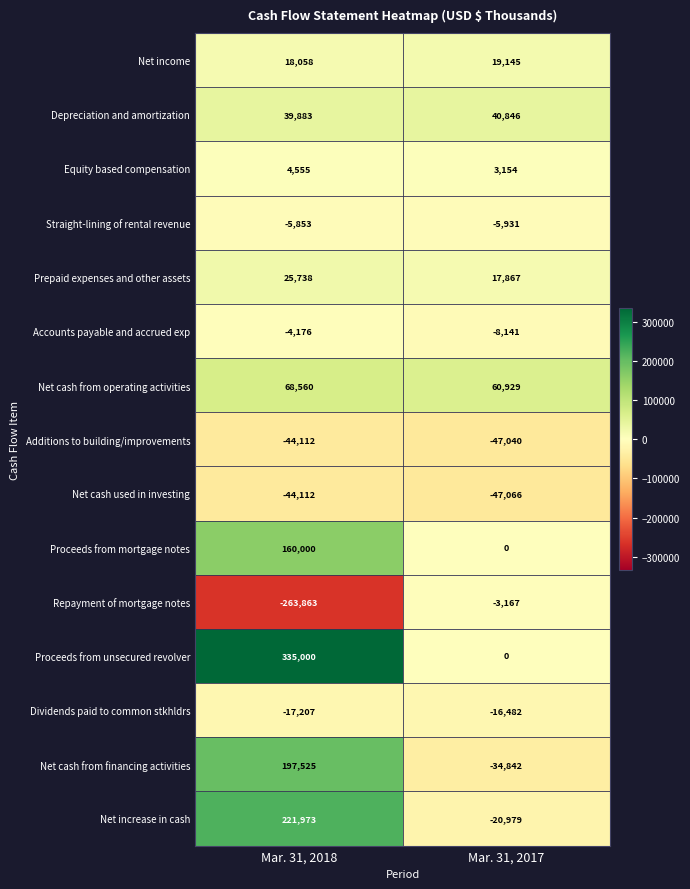

What is the total value across all series at Mar. 31, 2018?

691969